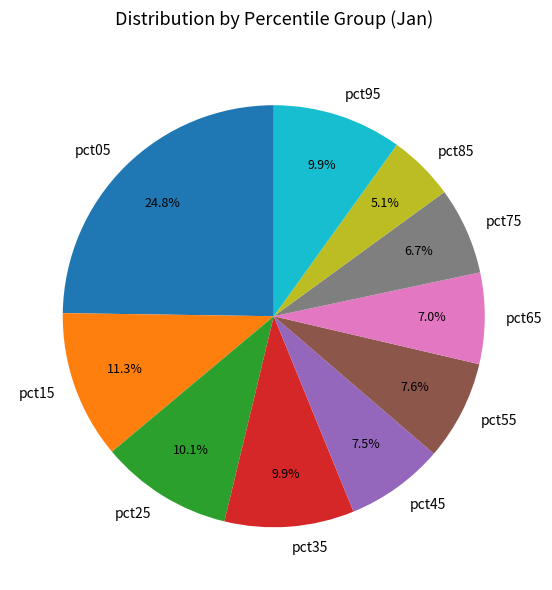

What is the largest slice in the pie chart?

pct05